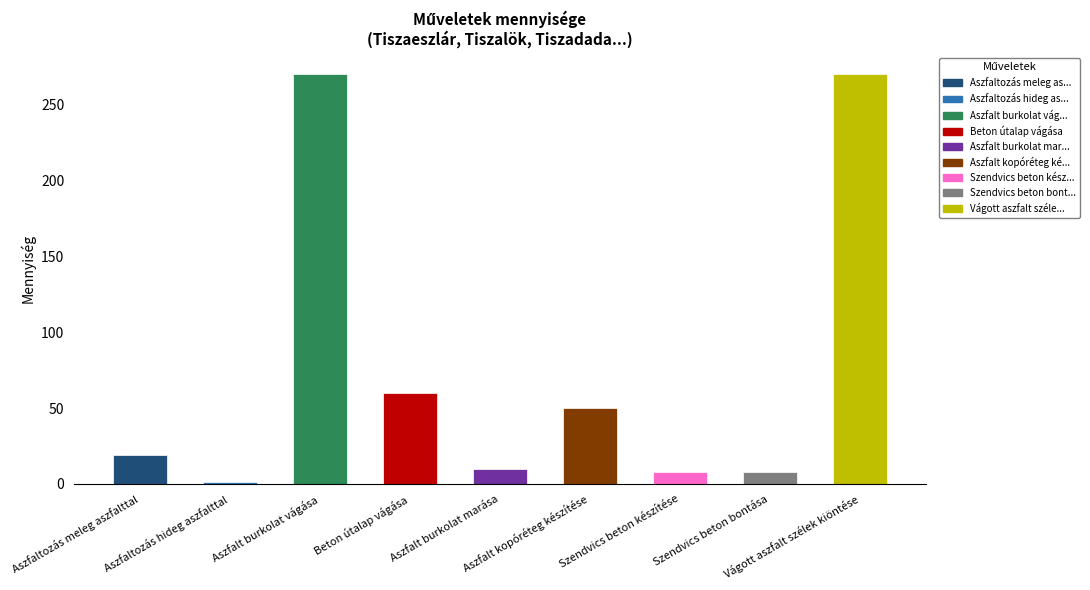

Between Vágott aszfalt szélek kiöntése and Szendvics beton bontása, which is larger?

Vágott aszfalt szélek kiöntése